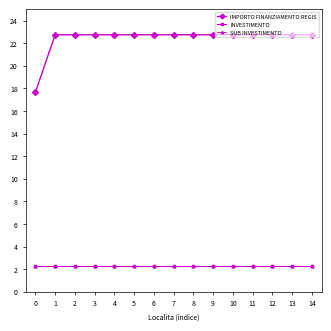

Rank the series by their maximum value, from lowest to highest.

INVESTIMENTO, SUB INVESTIMENTO, IMPORTO FINANZIAMENTO REGIS